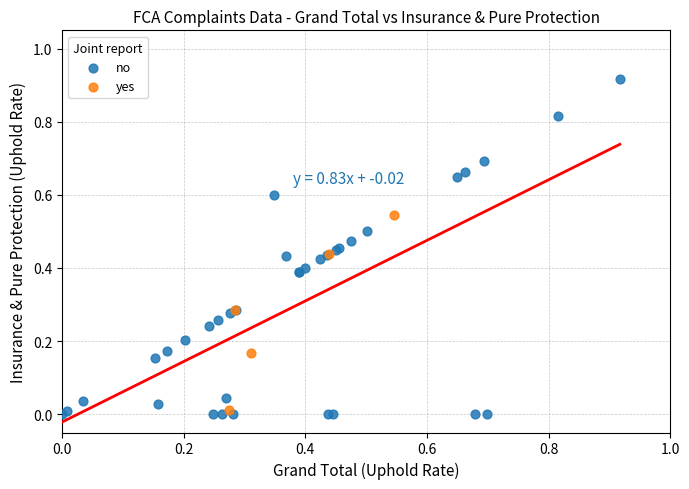

Which series reaches the minimum Y coordinate?

no